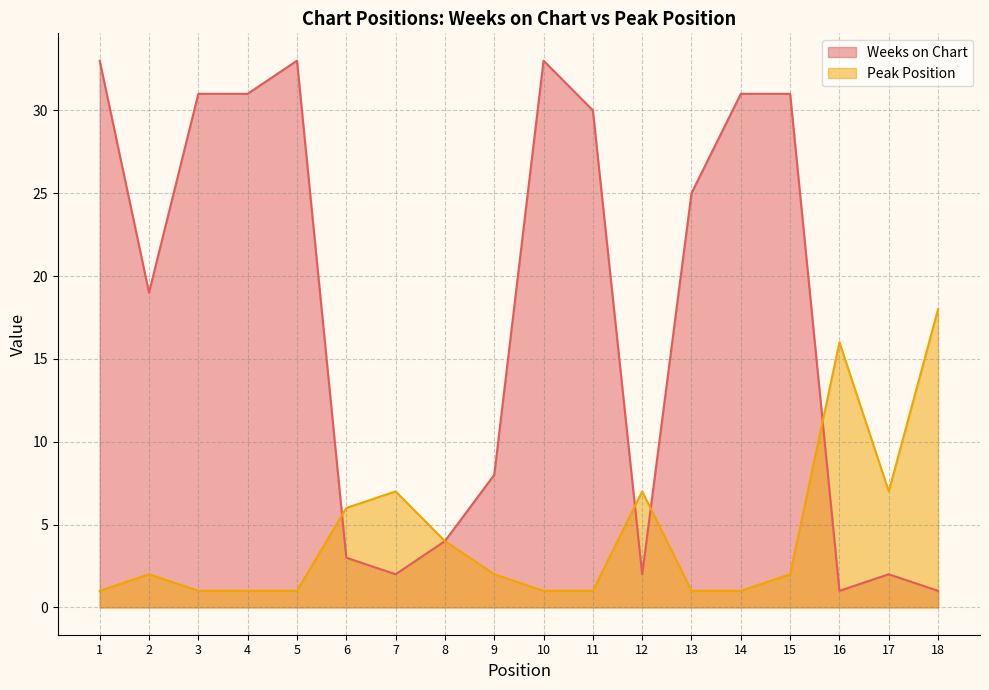

Reading right to left, transcribe all the data shown in this chart.

Weeks on Chart: 18=1	17=2	16=1	15=31	14=31	13=25	12=2	11=30	10=33	9=8	8=4	7=2	6=3	5=33	4=31	3=31	2=19	1=33
Peak Position: 18=18	17=7	16=16	15=2	14=1	13=1	12=7	11=1	10=1	9=2	8=4	7=7	6=6	5=1	4=1	3=1	2=2	1=1